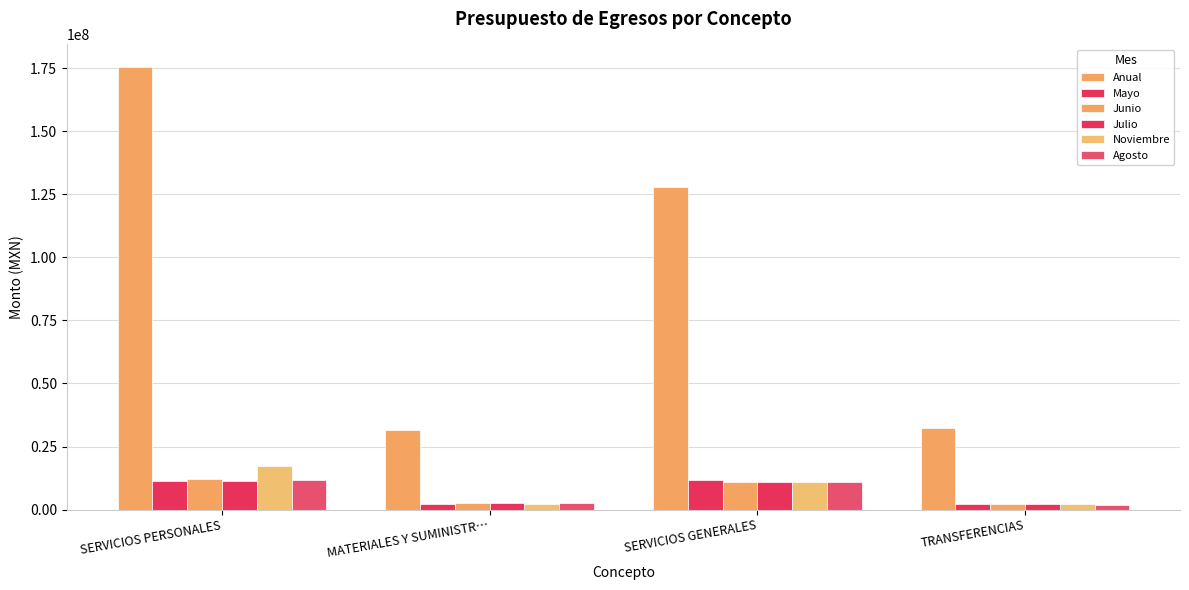

Which category has the lowest value in the Julio series?

TRANSFERENCIAS